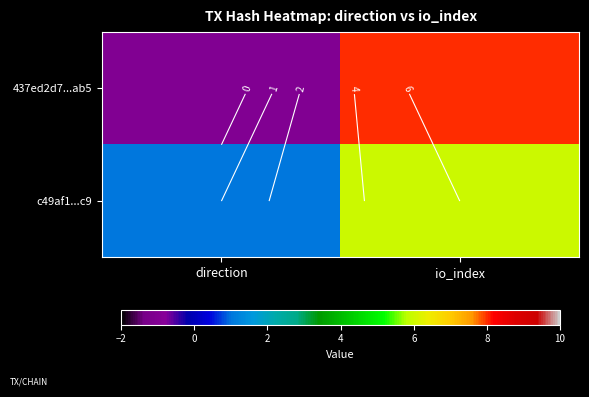

Is it true that 437ed2d7...ab5 equals 0 at direction?

False